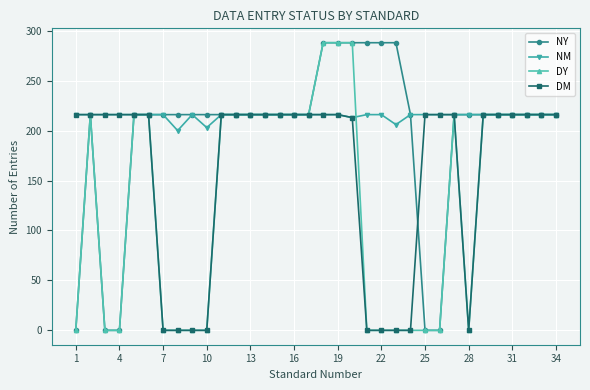

What is the maximum value for DM?

216